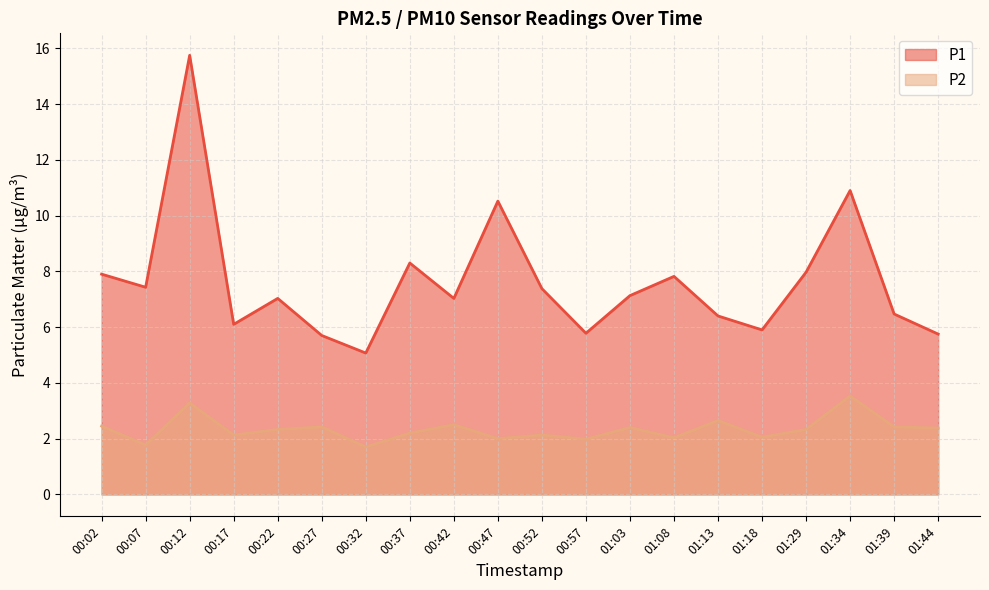

What position from the right is 00:32?

14